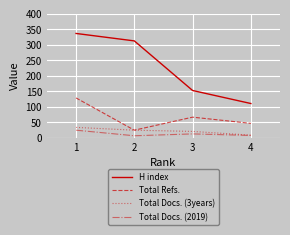

Is the value of Total Refs. at 3 greater than the value of H index at 1?

No